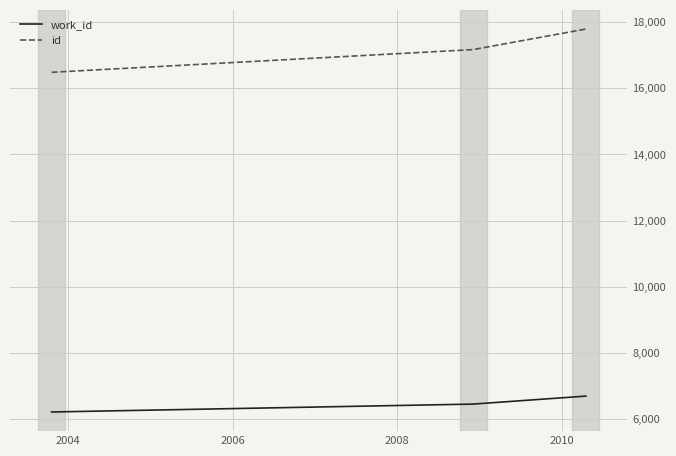

Which series has the widest spread of values?

id